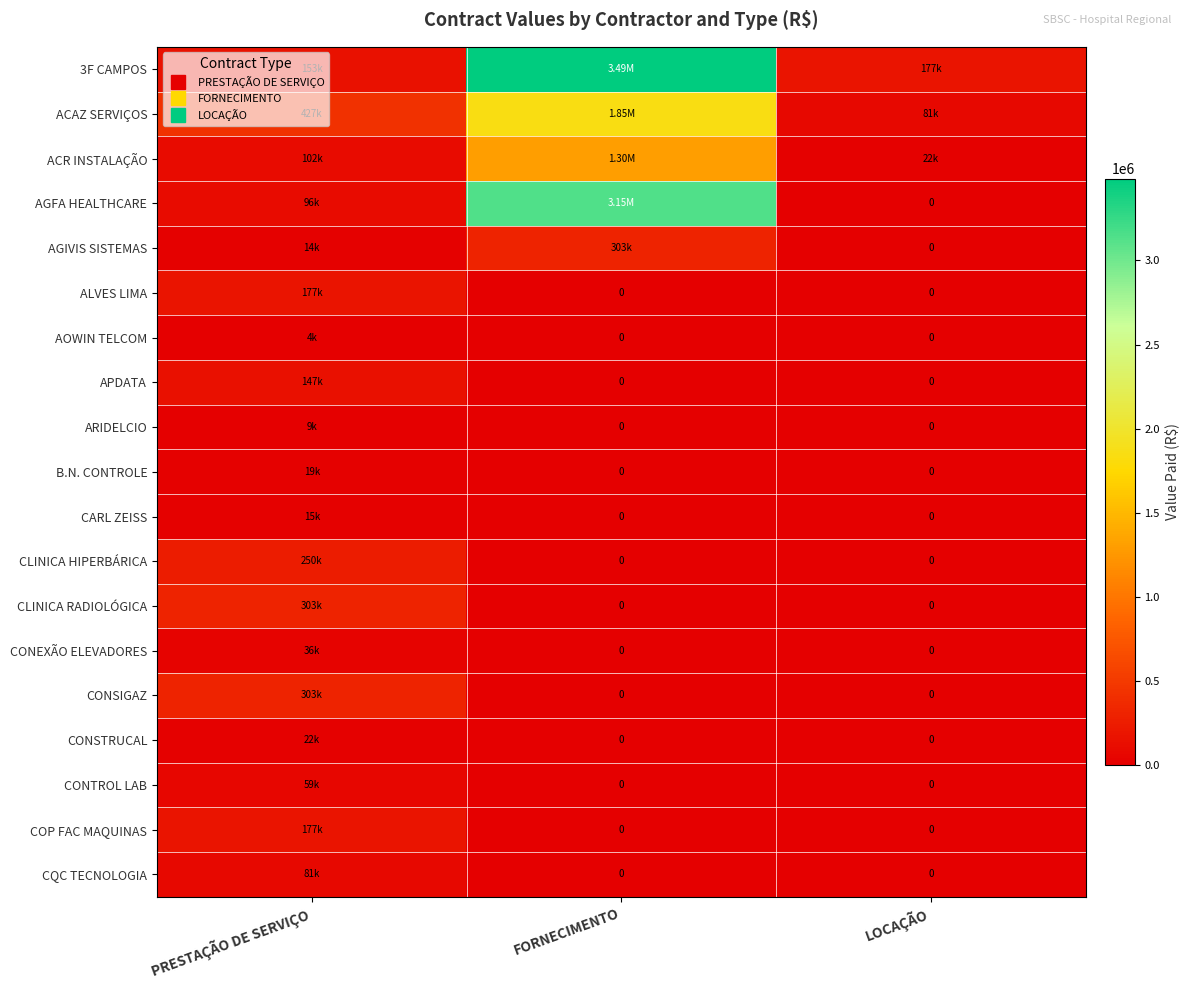

What is the approximate value of CONEXÃO ELEVADORES at PRESTAÇÃO DE SERVIÇO?

36050.3